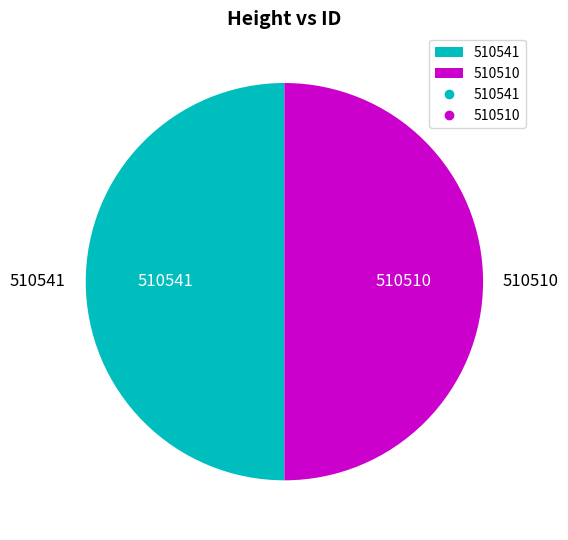

Approximately how many times larger is the value at 510541 compared to 510510?

1.0